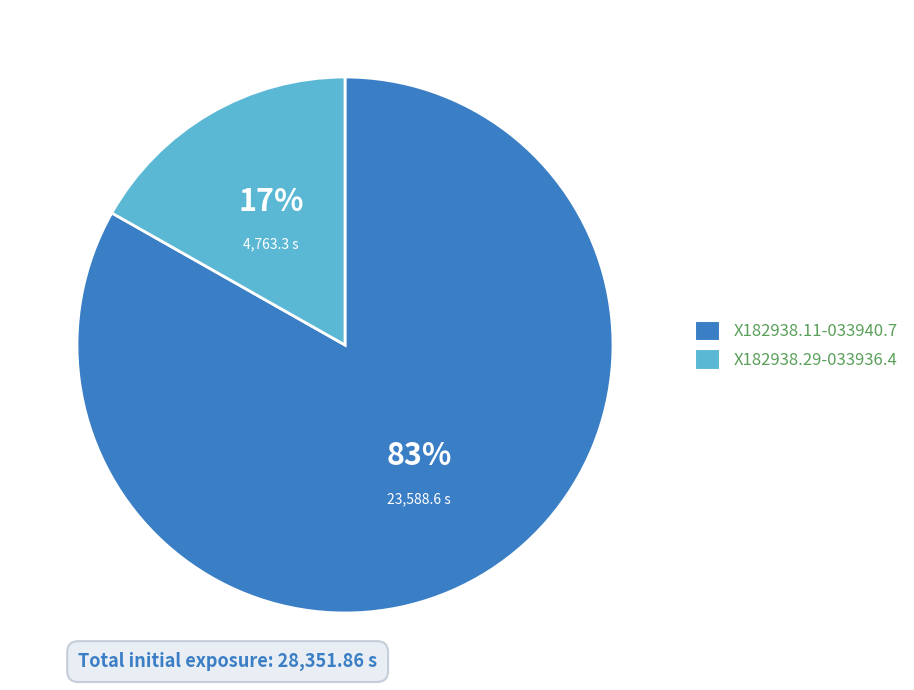

To the nearest percent, what portion does X182938.29-033936.4 represent?

17%